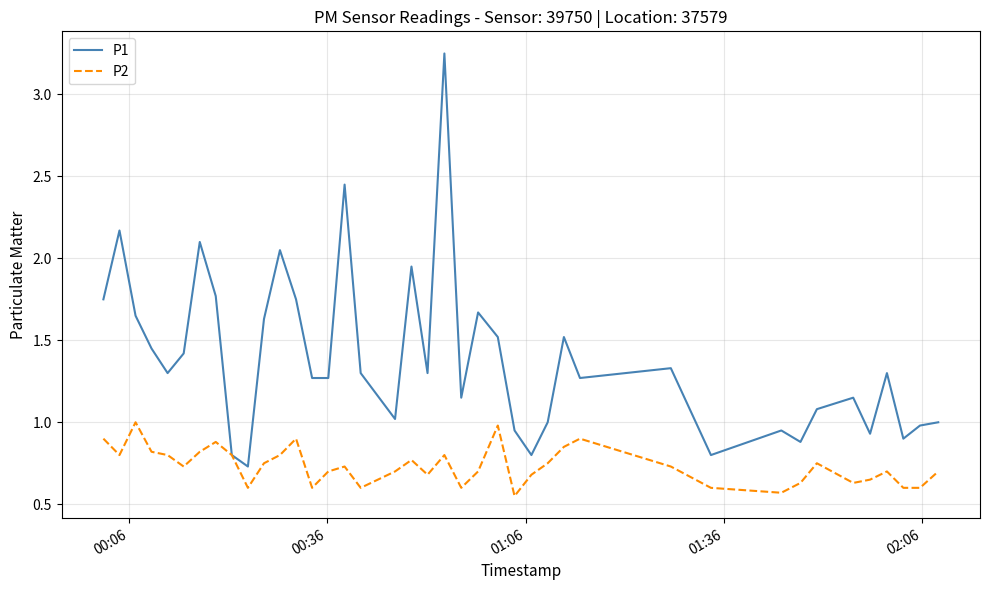

Which series has the widest spread of values?

P1